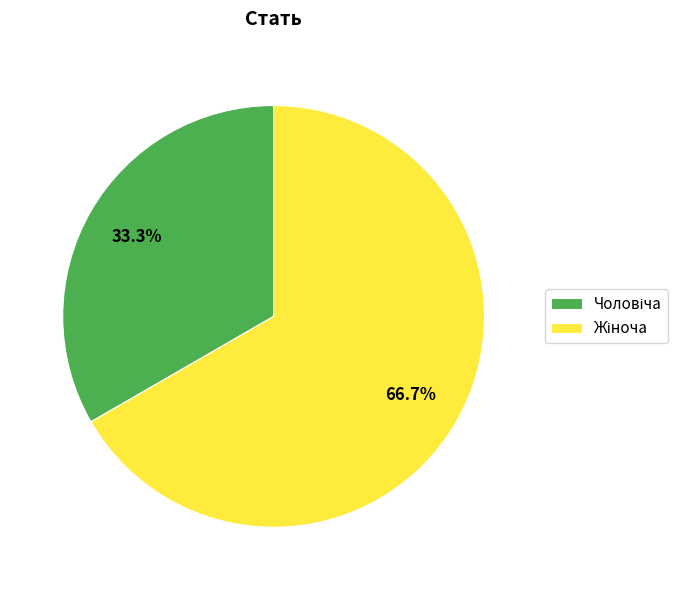

Does any single category account for the majority?

Yes